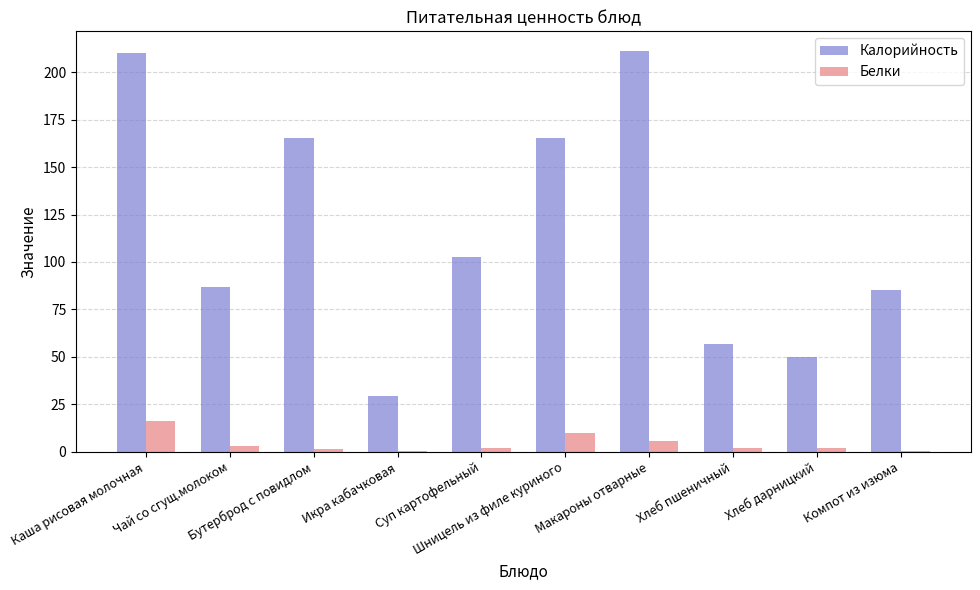

Which series has the largest total across all categories?

Калорийность